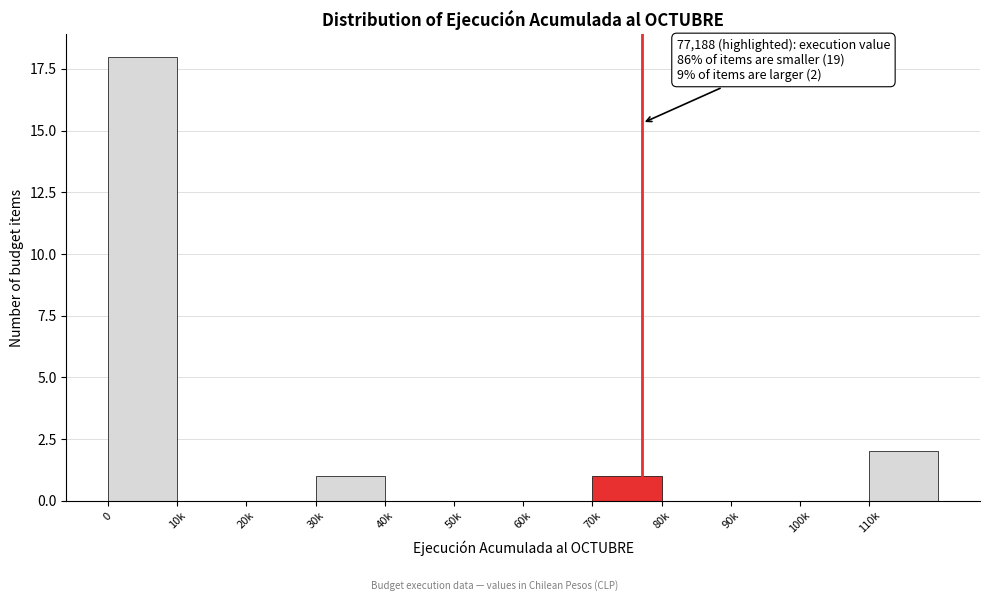

Reading left to right, list all the values displayed in this chart.

0=18	10k=0	20k=0	30k=1	40k=0	50k=0	60k=0	70k=1	80k=0	90k=0	100k=0	110k=2